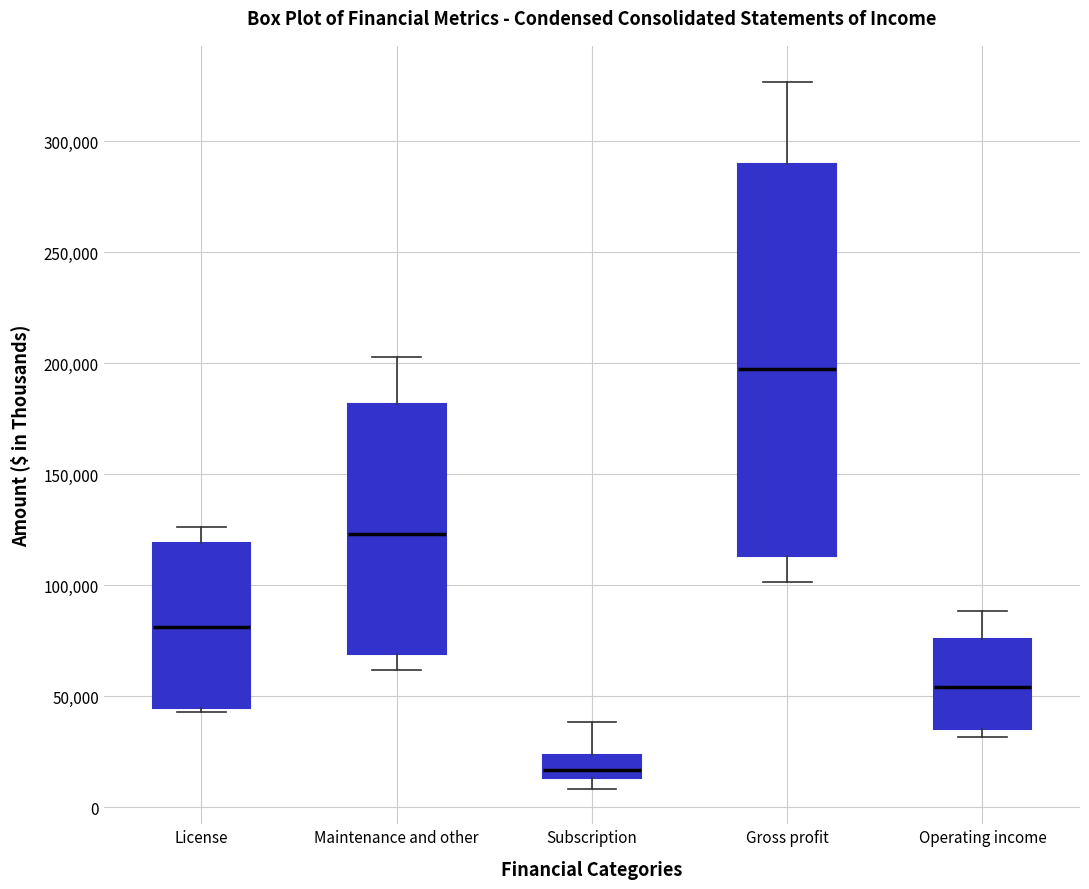

Which box is the tallest, from its lower edge to its upper edge?

Gross profit